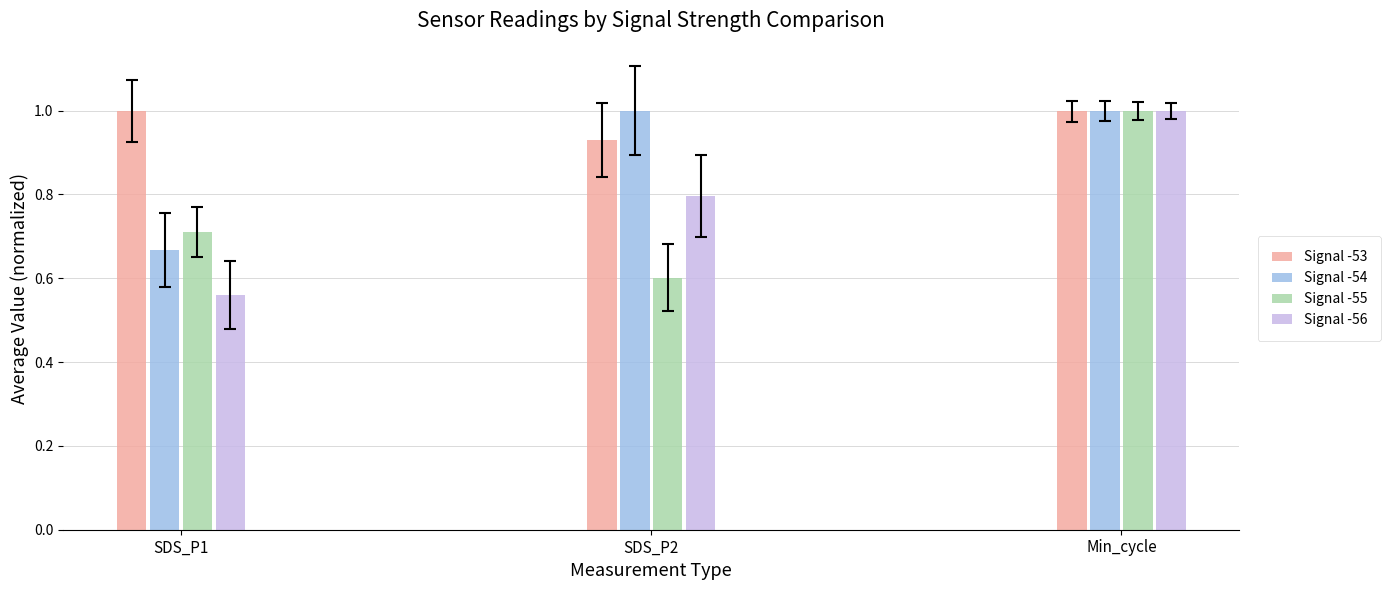

True or false: Signal -54 has a value of 0.6 at SDS_P2.

False